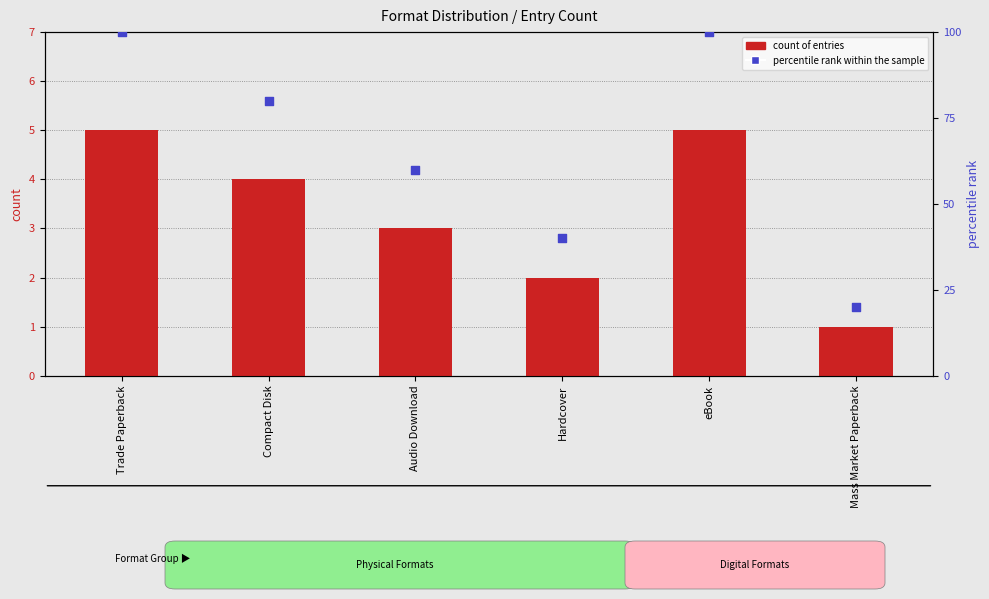

What is the total value across all series at Compact Disk?

84